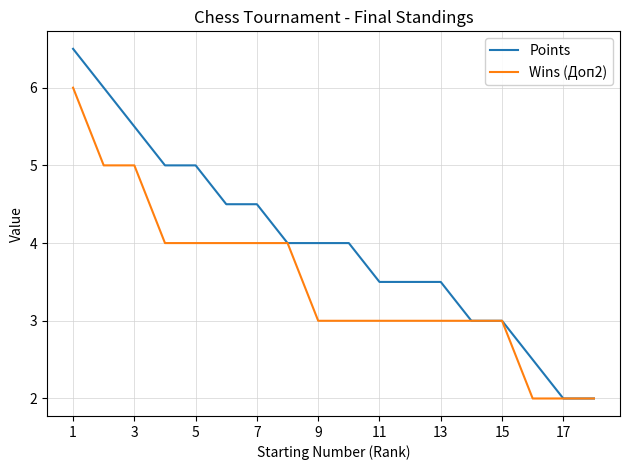

List the series in order of their peak value, lowest first.

Wins (Доп2), Points